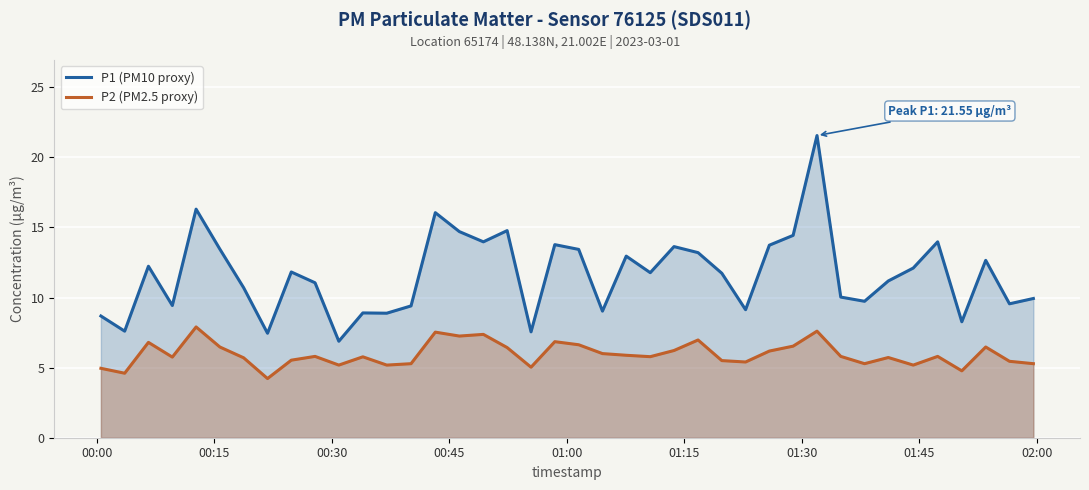

How many data points in P1 (PM10 proxy) are above 11?

23